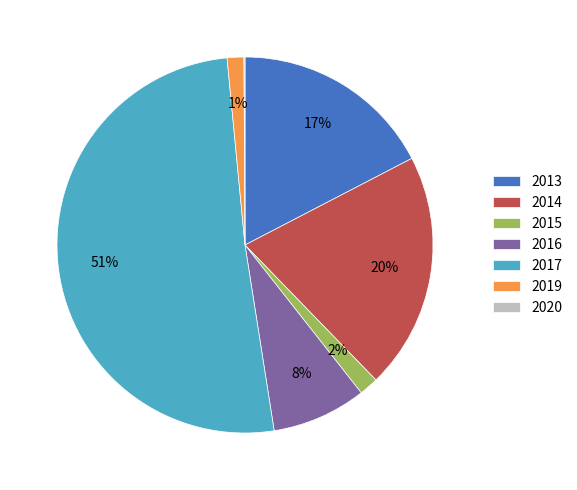

To the nearest percent, what is the difference between the 2016 and 2019 slice percentages?

7%